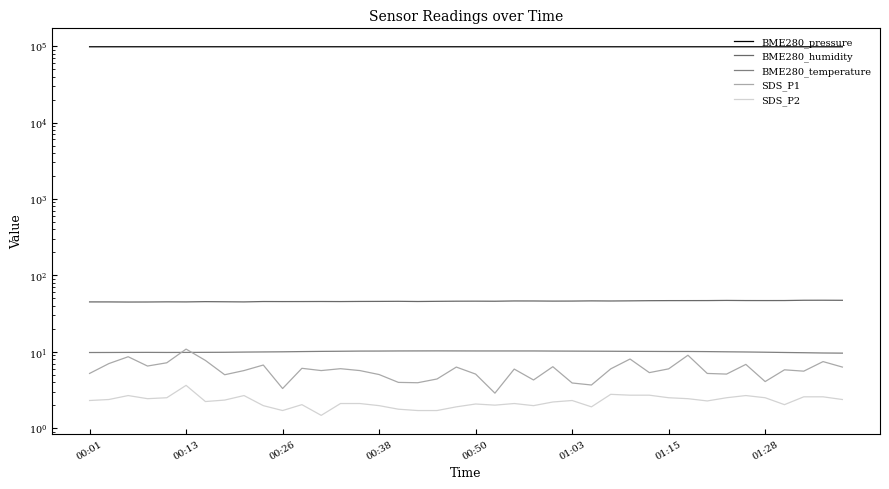

Where does the SDS_P1 series first go above 5?

00:01